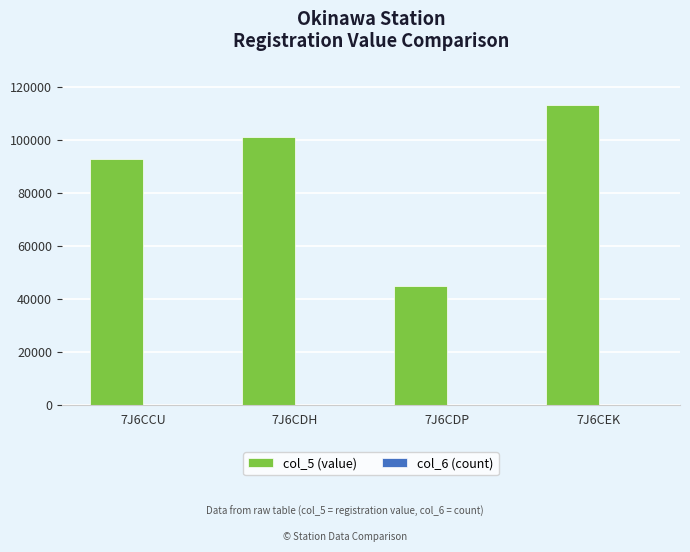

What is the spread (max minus min) of values at 7J6CDH?

101392